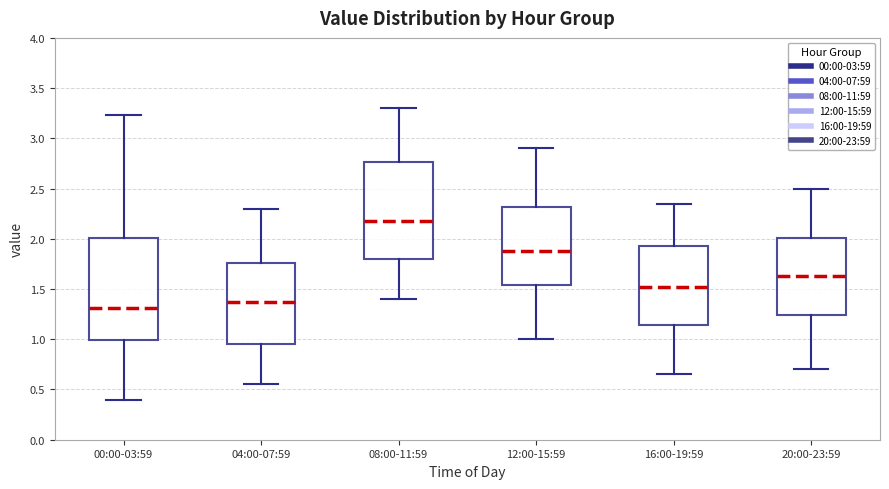

Reading left to right, read every box against the y-axis: the position of its median line, the range the box covers, and the ends of its whiskers. The values are not printed on the chart, so give them approximately, as read against the axis.

00:00-03:59: median 1.30, box 1.00 to 2.00, whiskers 0.40 to 3.25
04:00-07:59: median 1.40, box 0.95 to 1.75, whiskers 0.55 to 2.30
08:00-11:59: median 2.20, box 1.80 to 2.75, whiskers 1.40 to 3.30
12:00-15:59: median 1.90, box 1.55 to 2.30, whiskers 1.00 to 2.90
16:00-19:59: median 1.55, box 1.15 to 1.95, whiskers 0.65 to 2.35
20:00-23:59: median 1.65, box 1.25 to 2.00, whiskers 0.70 to 2.50